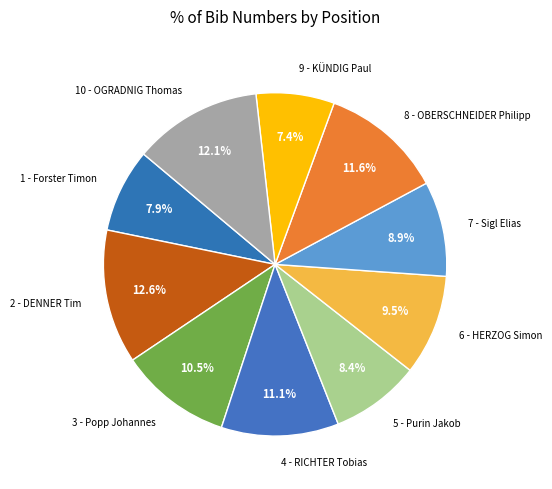

How many slices are in this pie chart?

10